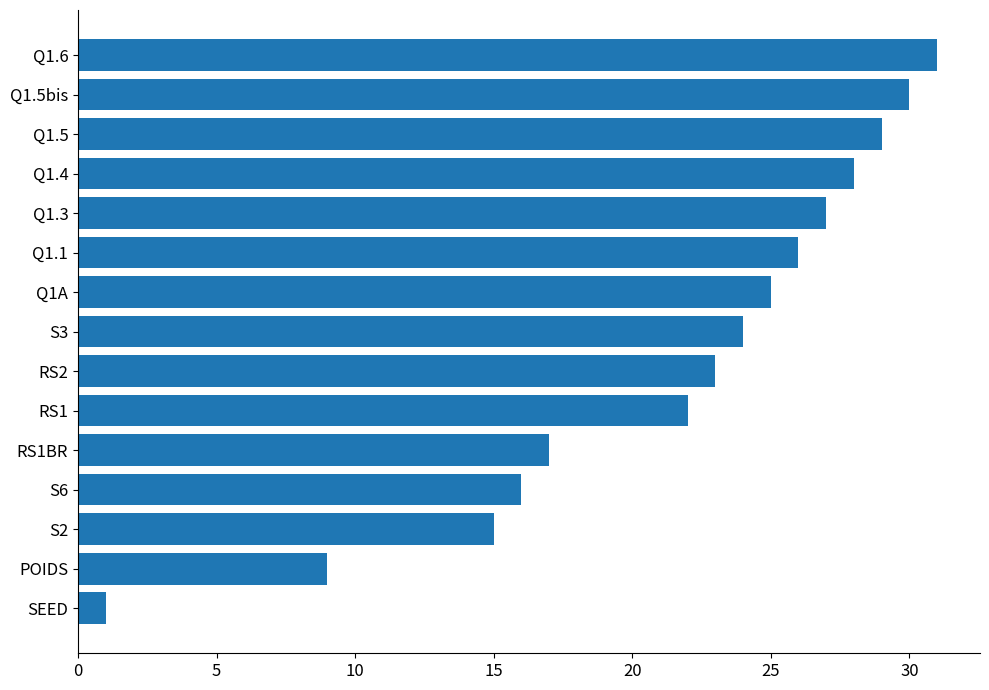

Reading bottom to top, what are all the values shown in this chart?

SEED=1	POIDS=9	S2=15	S6=16	RS1BR=17	RS1=22	RS2=23	S3=24	Q1A=25	Q1.1=26	Q1.3=27	Q1.4=28	Q1.5=29	Q1.5bis=30	Q1.6=31